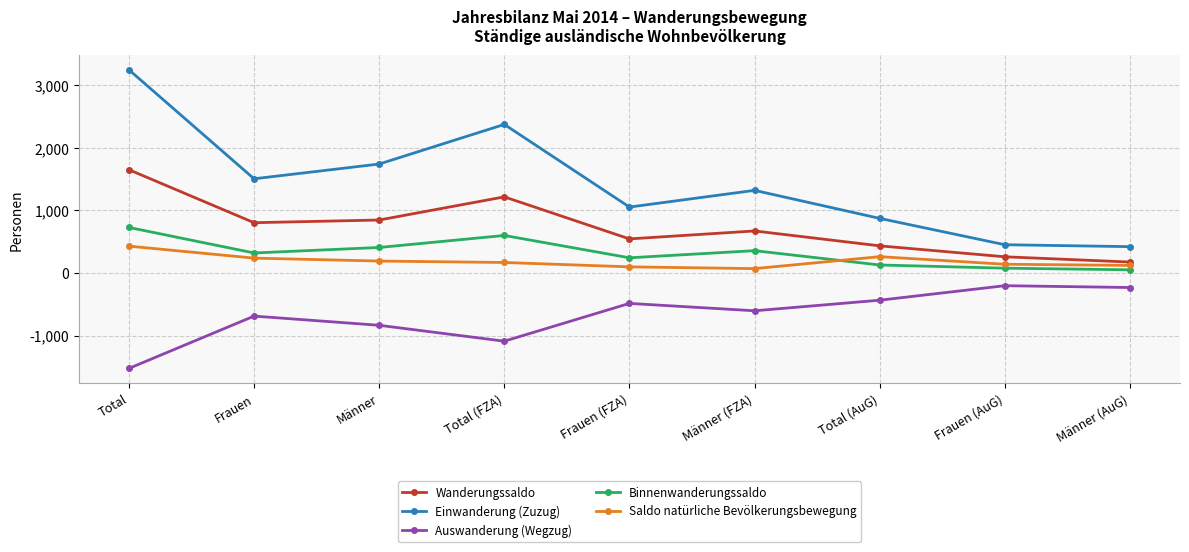

What is the minimum value shown in the chart?

-1525